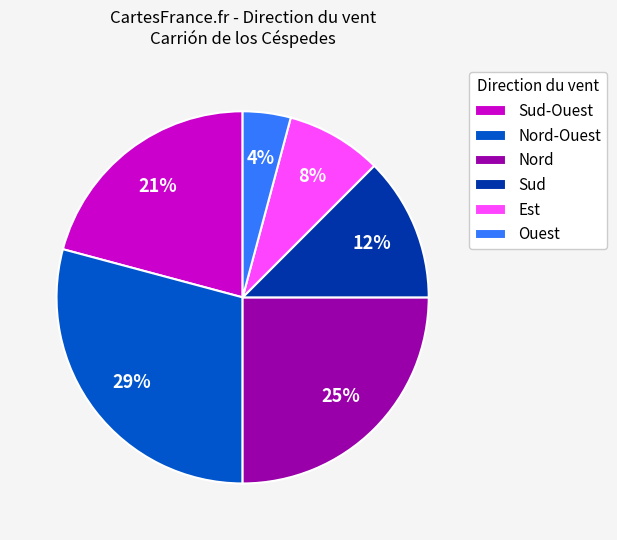

Count the number of slices in the pie.

6